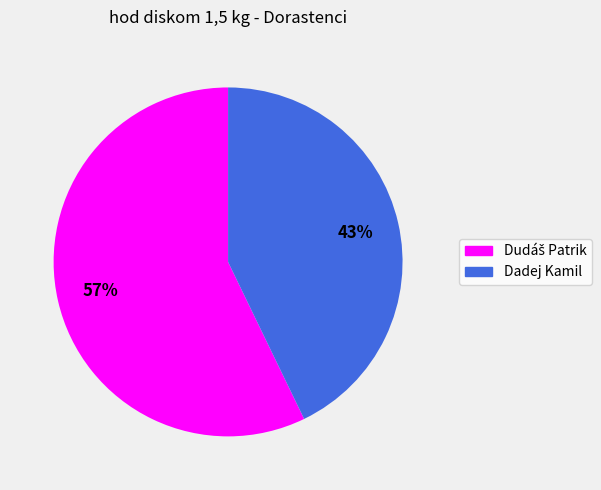

Does any single category account for the majority?

Yes